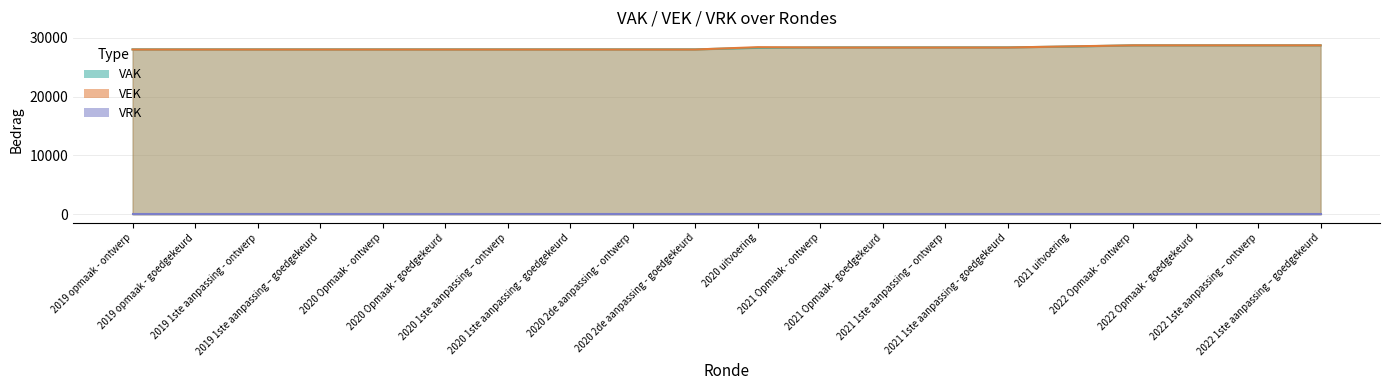

The VEK series shows 27978 at 2020 Opmaak - goedgekeurd. True or false?

True